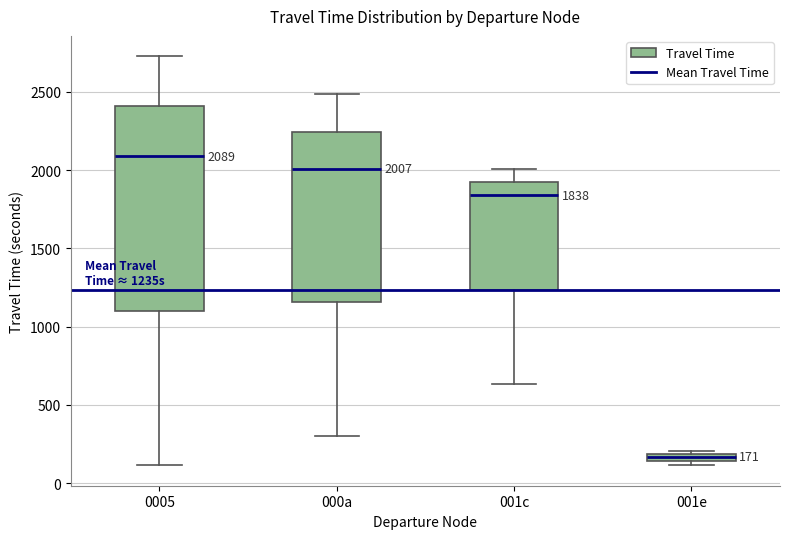

Comparing the boxes themselves (not the whiskers), which one is the tallest?

0005